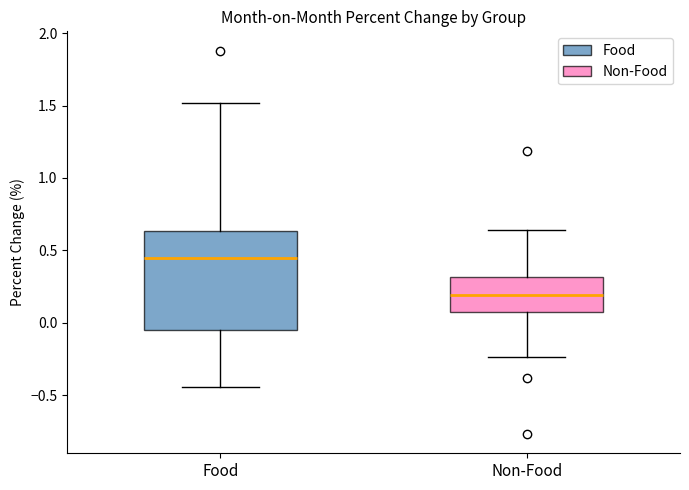

Reading left to right, read every box against the y-axis: the position of its median line, the range the box covers, and the ends of its whiskers. The values are not printed on the chart, so give them approximately, as read against the axis.

Food: median 0.45, box -0.05 to 0.65, whiskers -0.45 to 1.50
Non-Food: median 0.20, box 0.05 to 0.30, whiskers -0.25 to 0.65